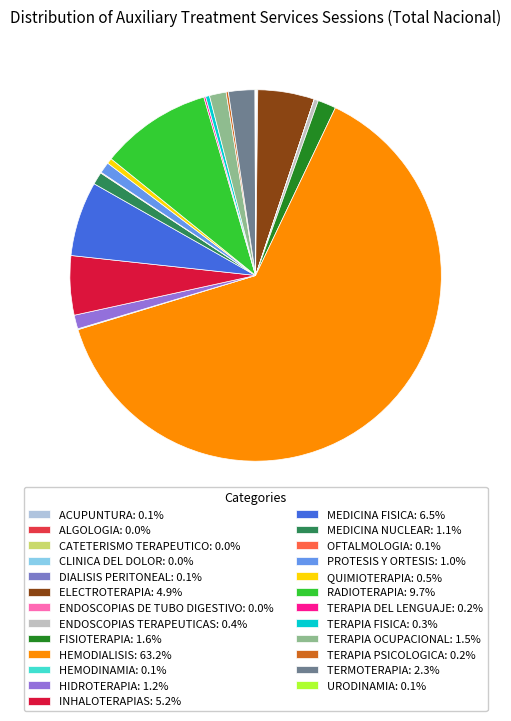

Which category accounts for the majority?

HEMODIALISIS